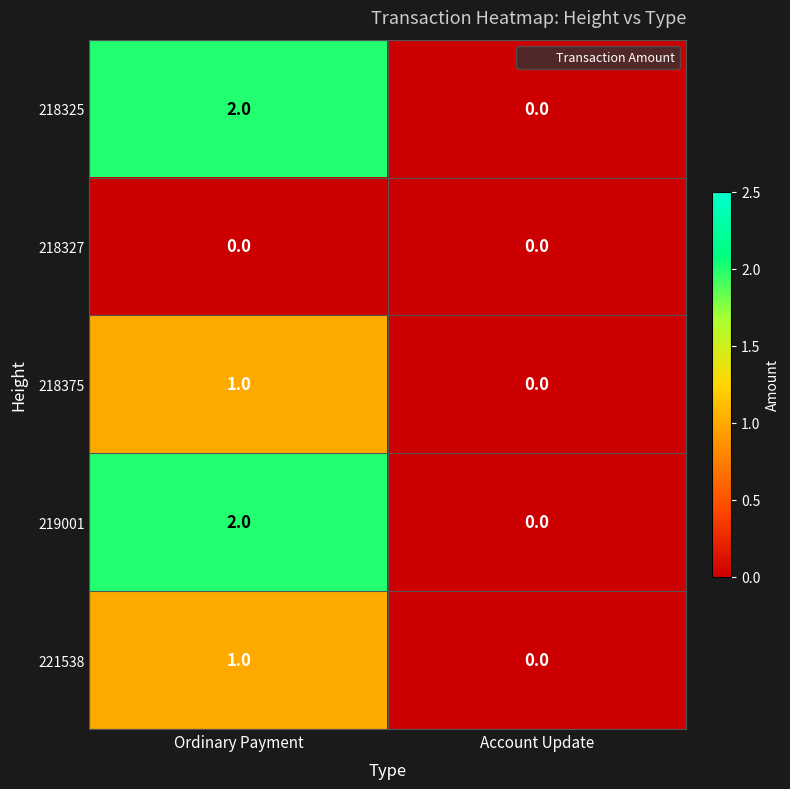

The 219001 series shows 1 at Account Update. True or false?

False